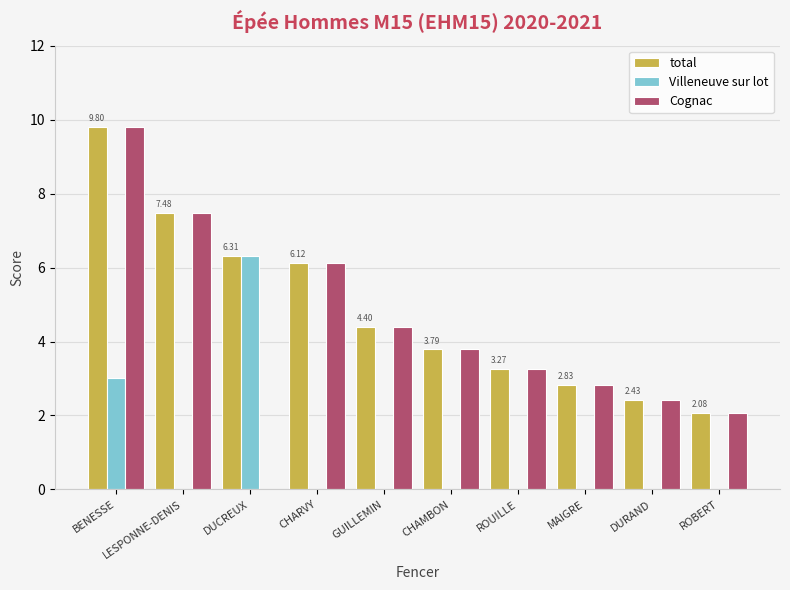

How many Villeneuve sur lot values are between 0 and 1?

8